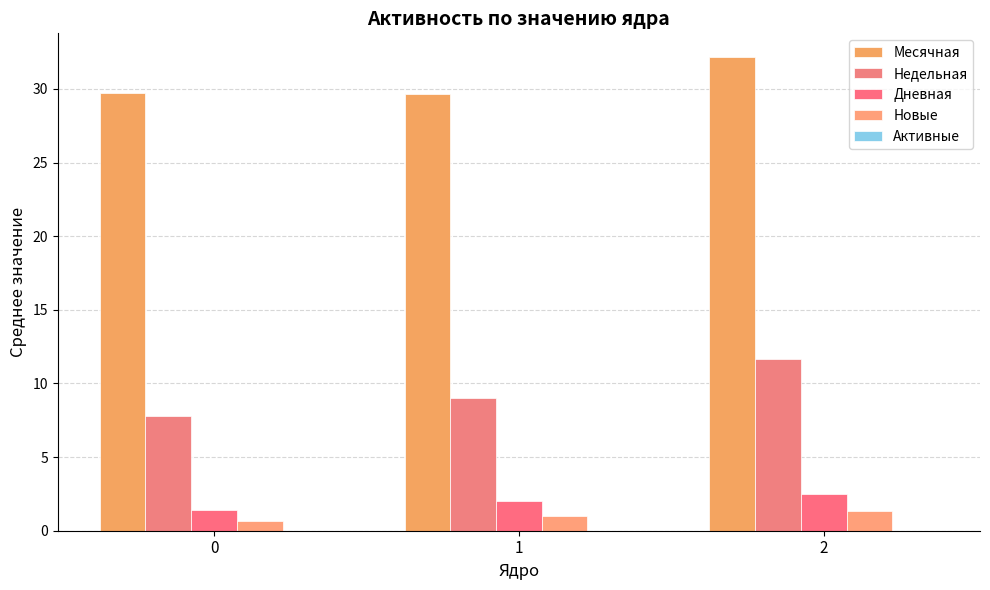

Rank the categories by Новые value from highest to lowest.

2, 1, 0